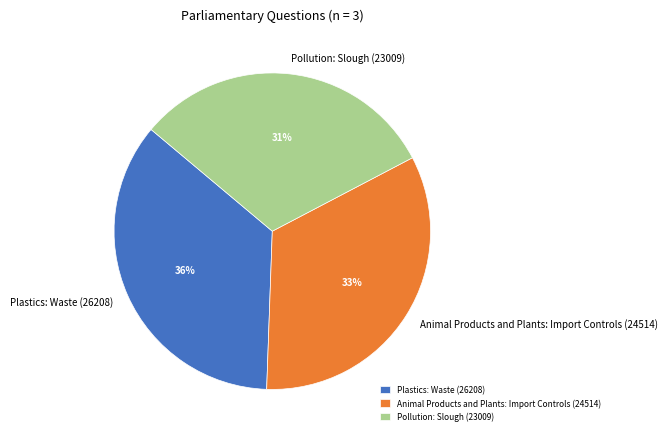

To the nearest percent, what percentage of the pie is Animal Products and Plants: Import Controls (24514)?

33%